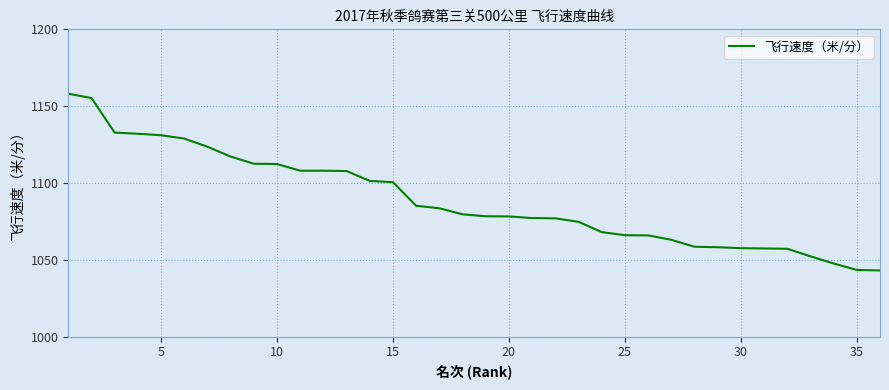

What is the difference between the maximum and minimum values?

115.0